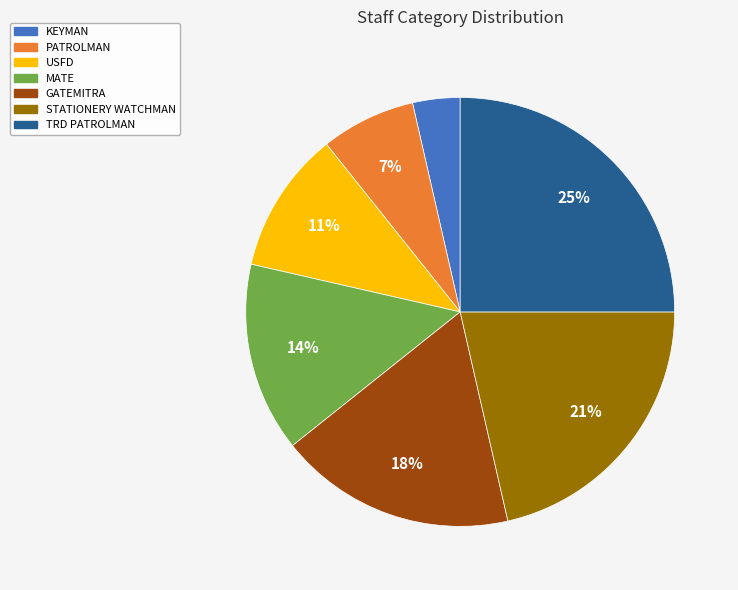

Count the number of slices in the pie.

7